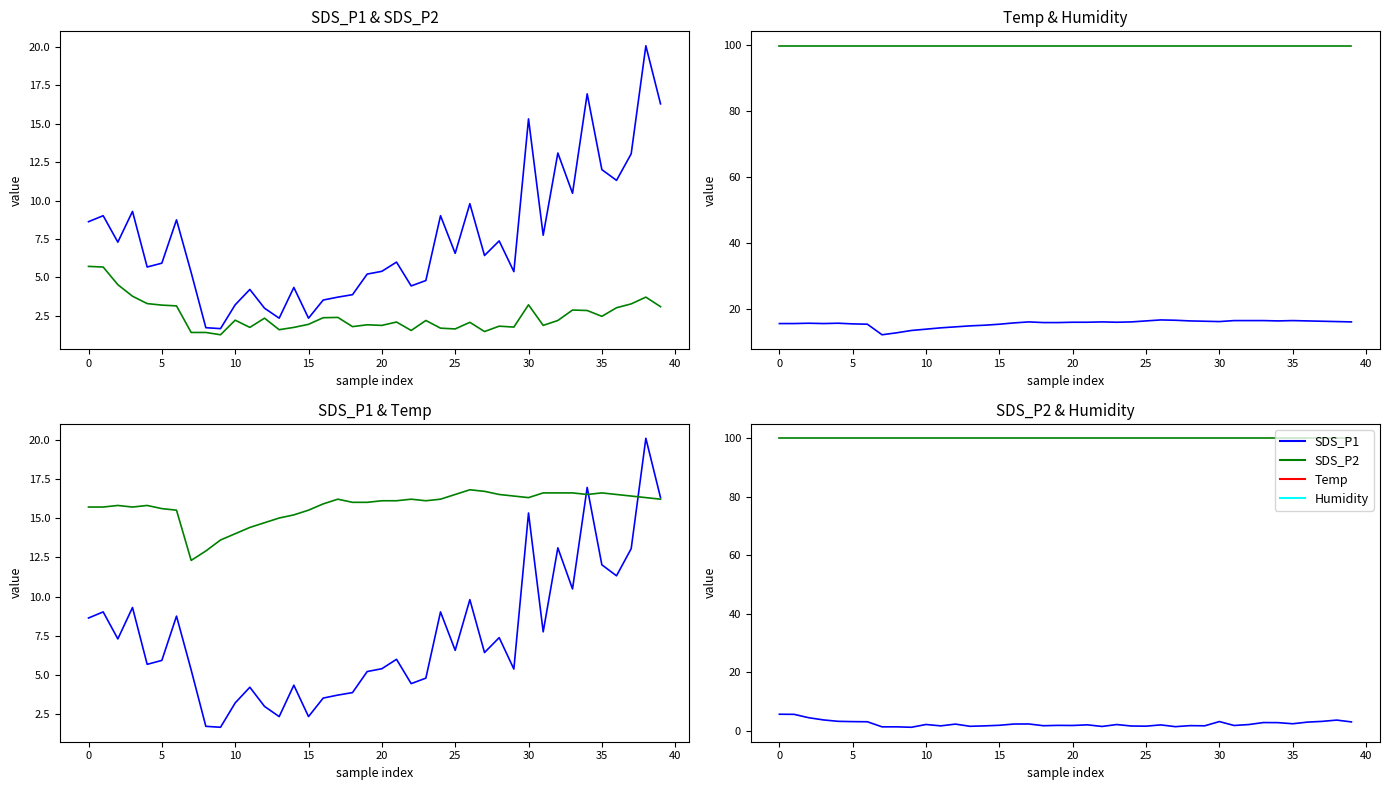

True or false: SDS_P1 and SDS_P2 intersect in this chart.

False